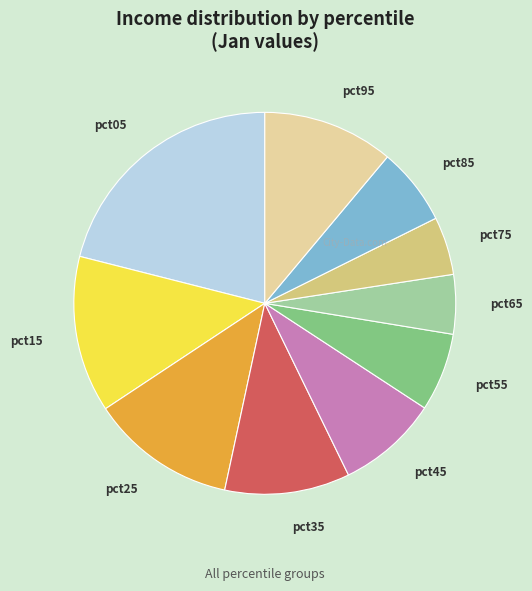

True or false: pct75 accounts for 5% of the total.

True